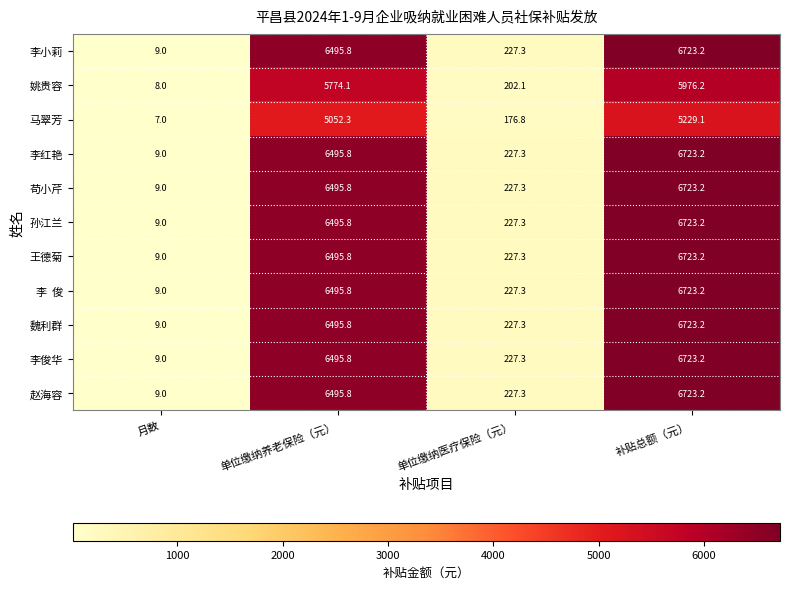

Where is 赵海容 nearest to the value 3366?

单位缴纳养老保险（元）